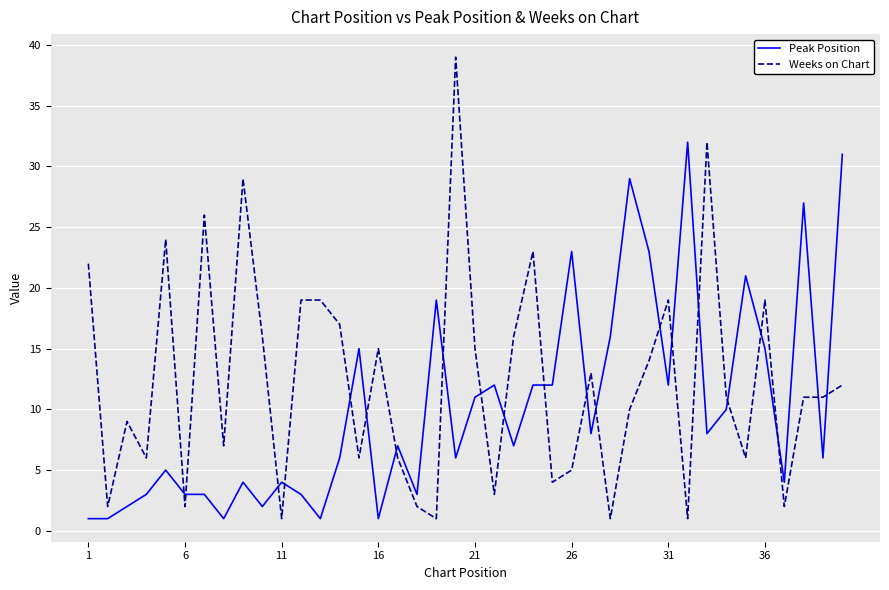

True or false: Peak Position and Weeks on Chart intersect in this chart.

True